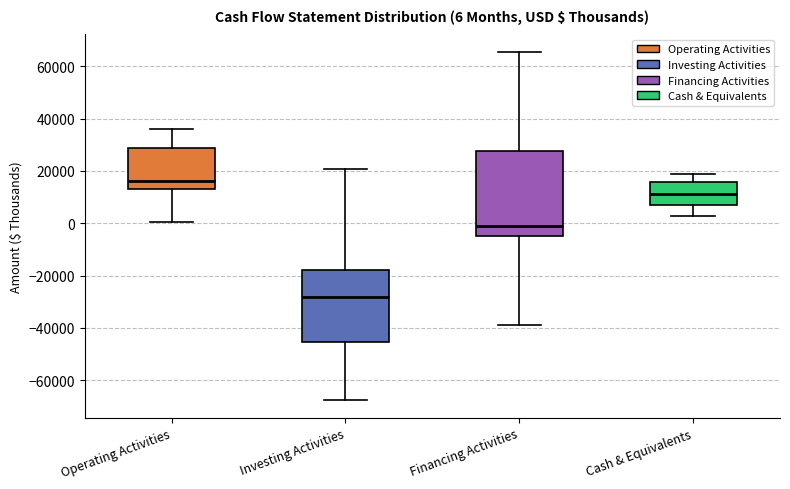

Which box has the lowest median line?

Investing Activities